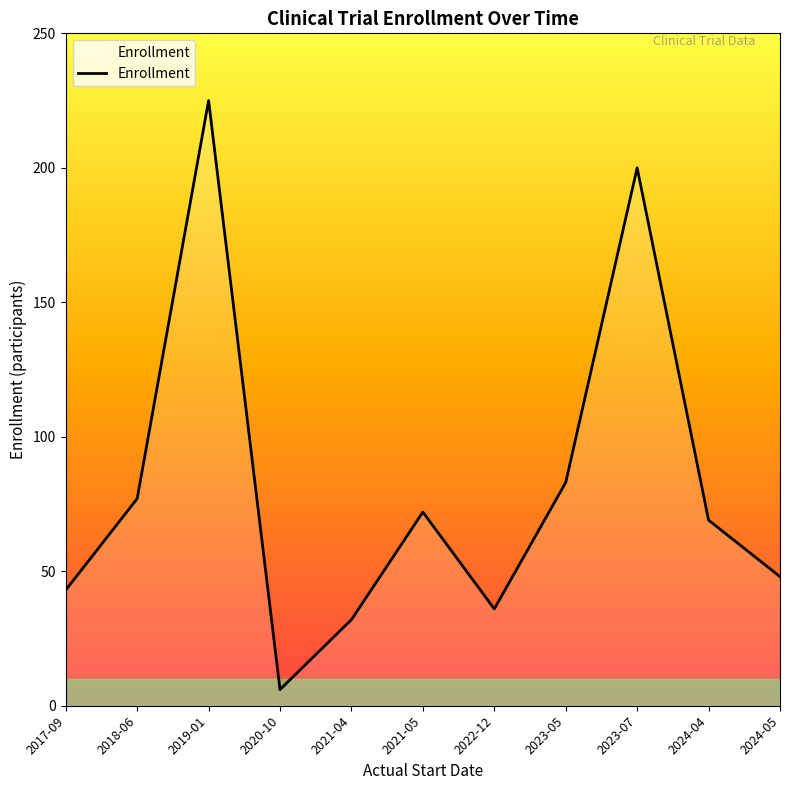

What position from the left is 2021-05?

6